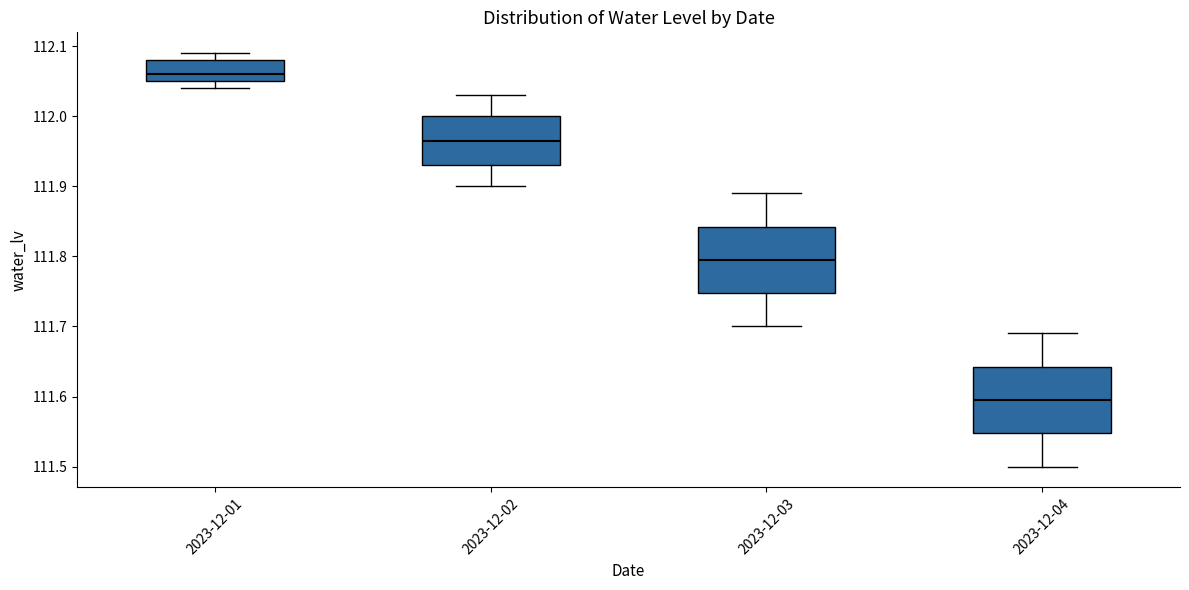

Reading left to right, read every box against the y-axis: the position of its median line, the range the box covers, and the ends of its whiskers. The values are not printed on the chart, so give them approximately, as read against the axis.

2023-12-01: median 112.06, box 112.05 to 112.08, whiskers 112.04 to 112.09
2023-12-02: median 111.97, box 111.93 to 112.00, whiskers 111.90 to 112.03
2023-12-03: median 111.80, box 111.75 to 111.84, whiskers 111.70 to 111.89
2023-12-04: median 111.60, box 111.55 to 111.64, whiskers 111.50 to 111.69